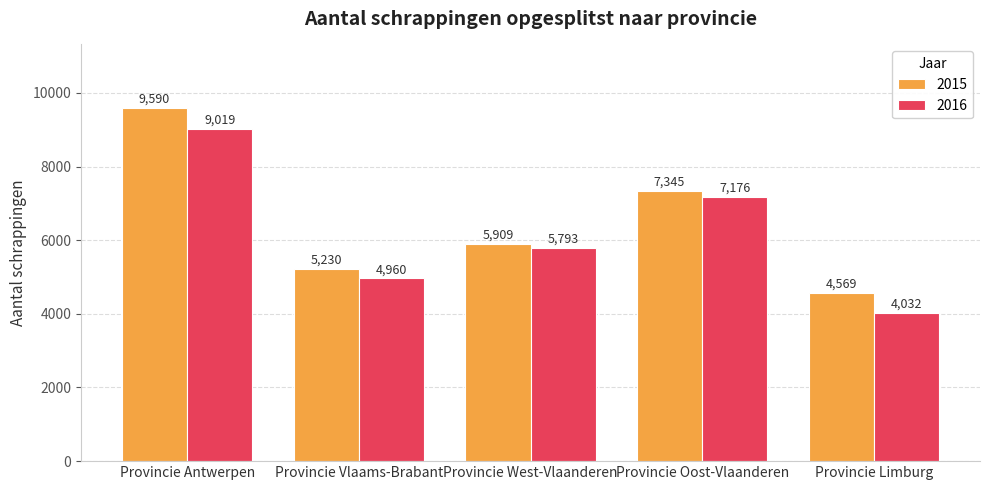

Which series has the largest total across all categories?

2015